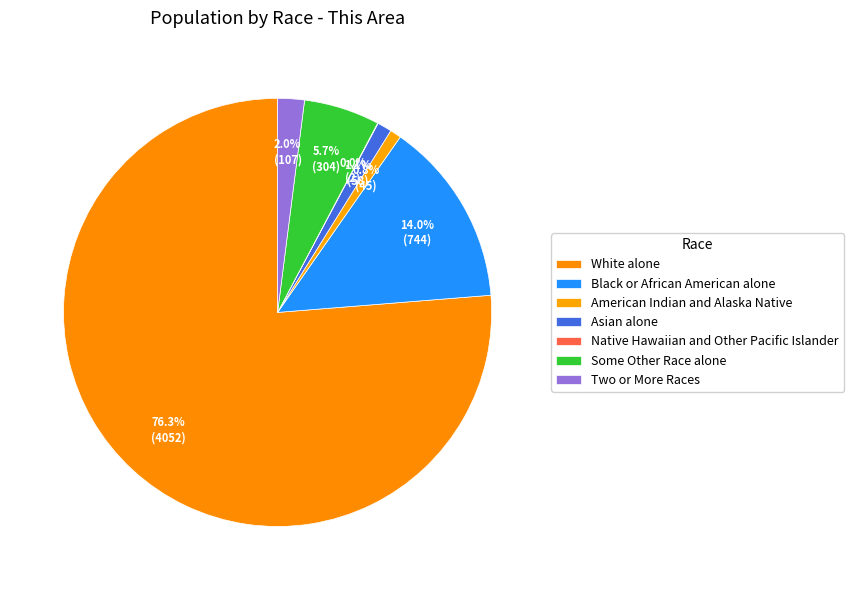

What percentage do White alone and American Indian and Alaska Native together represent?

77.1%